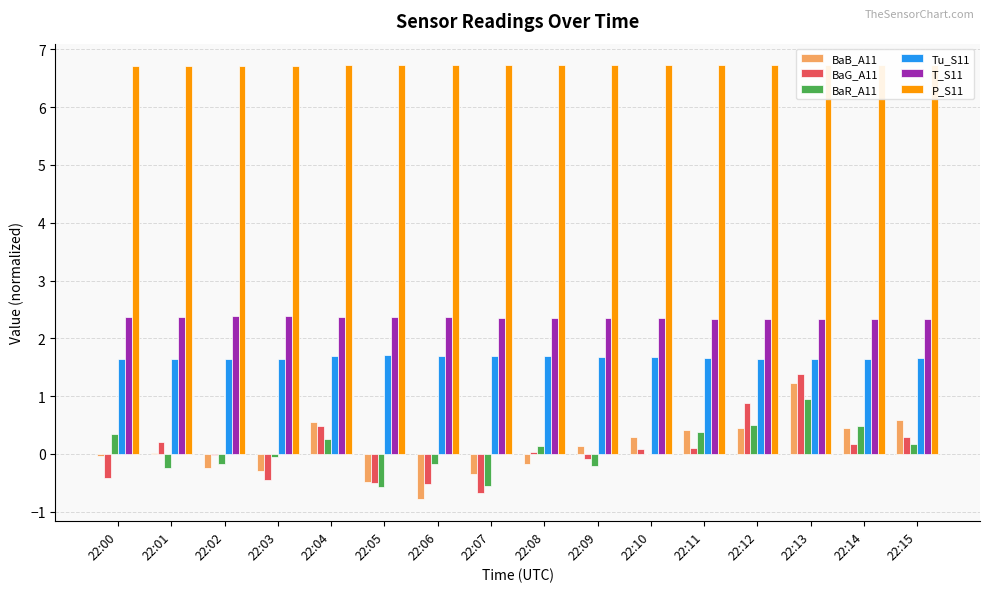

Which series has the largest total across all categories?

P_S11